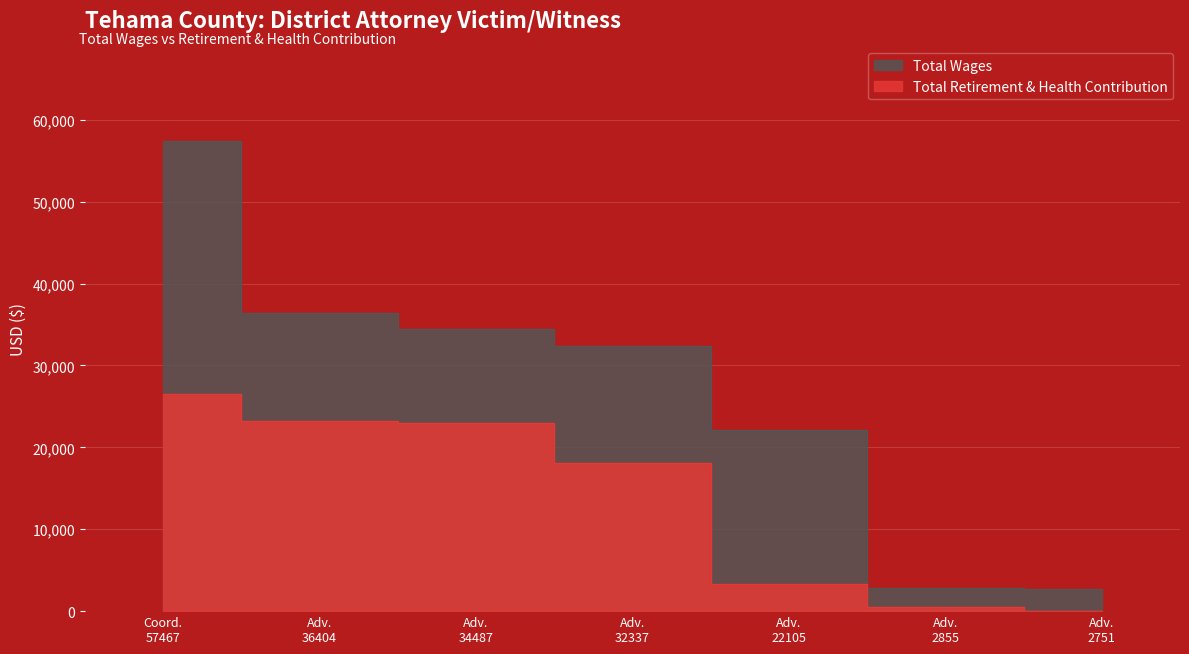

At which category is the sum across all series the highest?

Coord. 57467